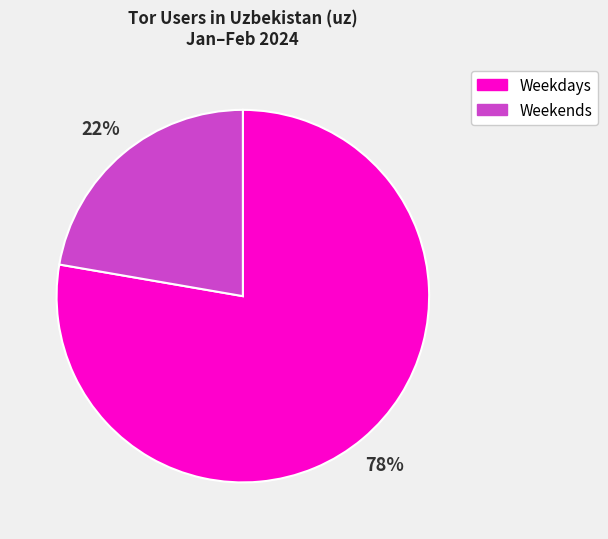

Do Weekdays and Weekends together represent more than half of the pie?

Yes